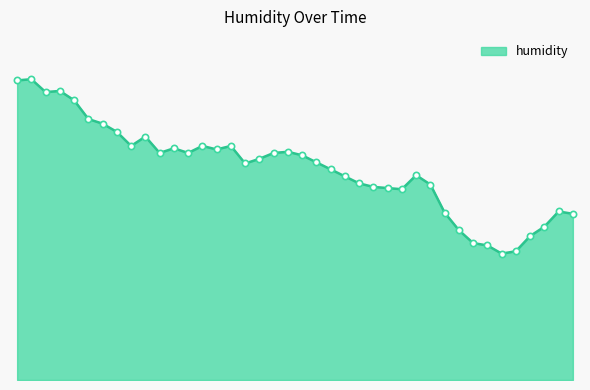

What is the label of the 8th point from the right?

10:18